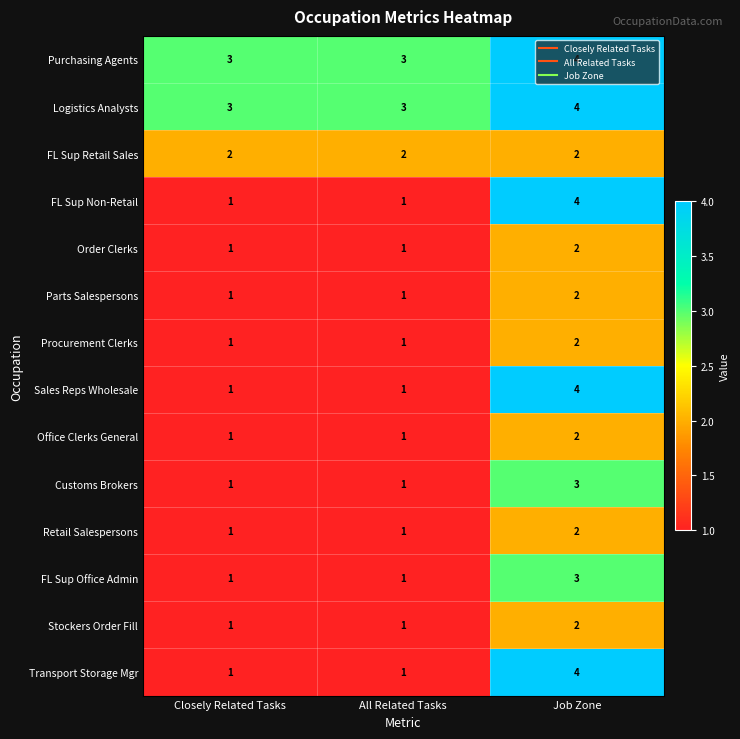

What is the difference between the maximum and minimum values in the FL Sup Non-Retail series?

3